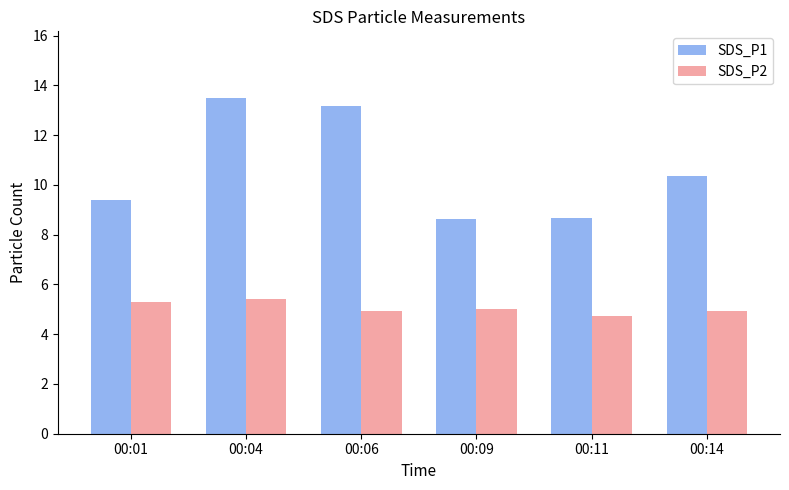

What is the sum of all SDS_P2 values?

30.4